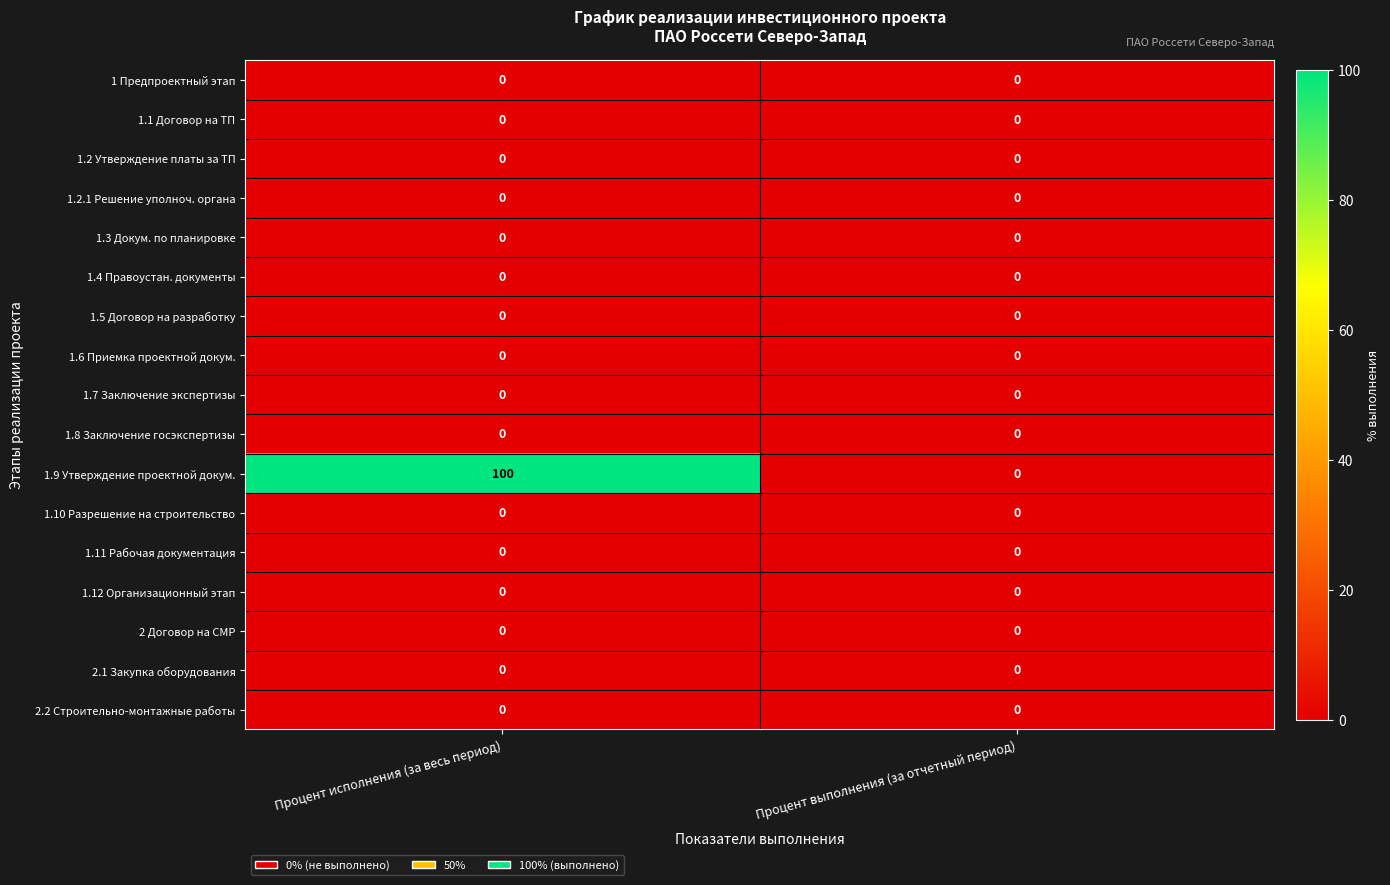

What is the spread (max minus min) of values at Процент исполнения (за весь период)?

100